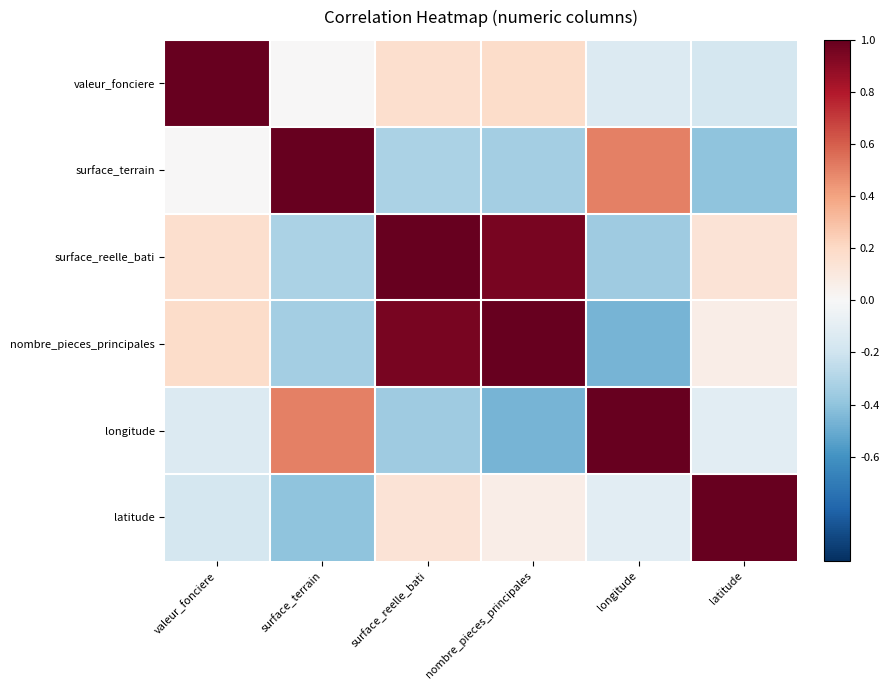

What is the greatest value displayed?

1.0